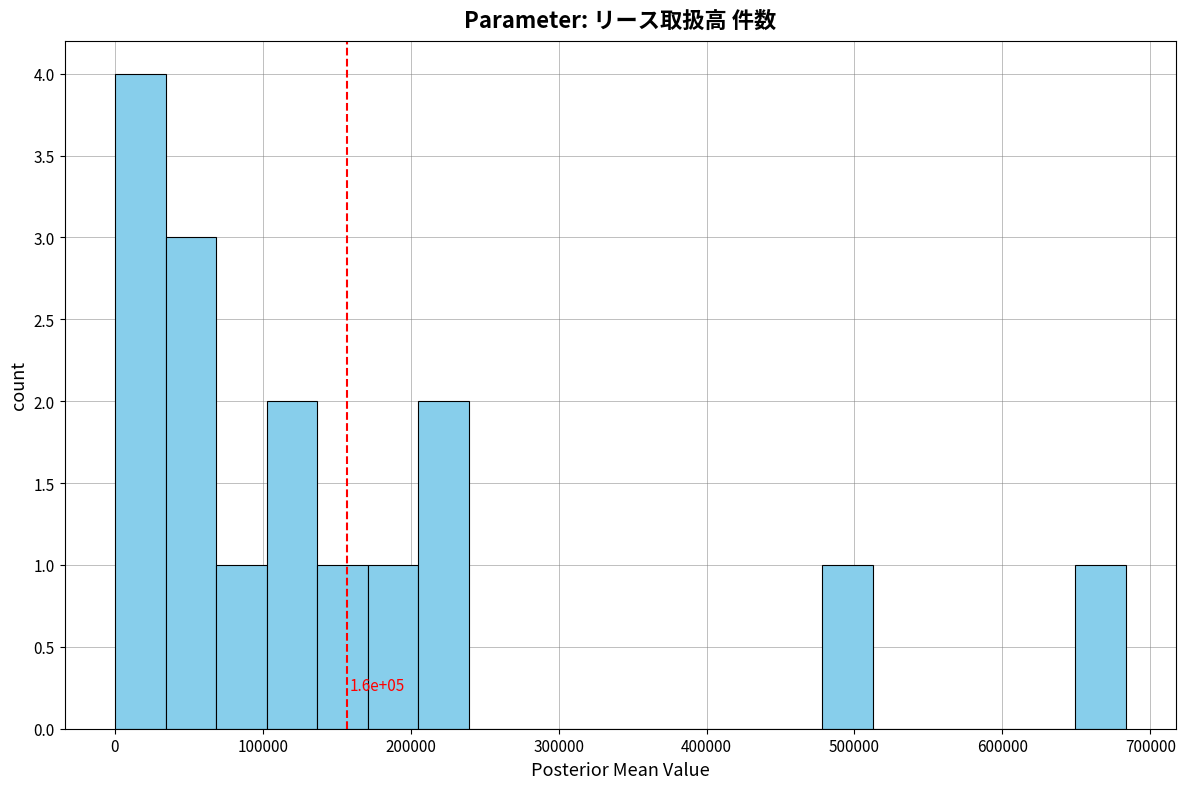

Around what value on the x-axis is the tallest bar? Give the approximate position of its centre, as read against the axis.

20000